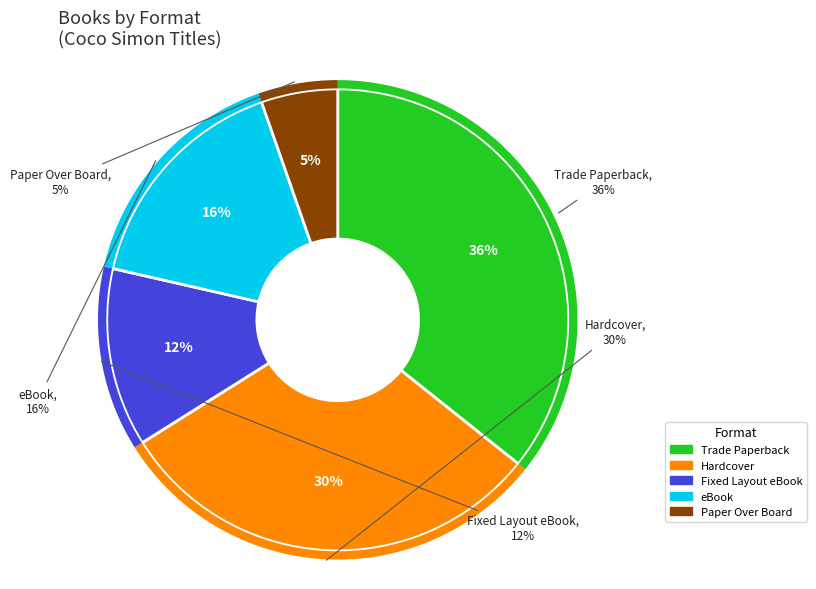

Between Hardcover and Trade Paperback, which is larger?

Trade Paperback